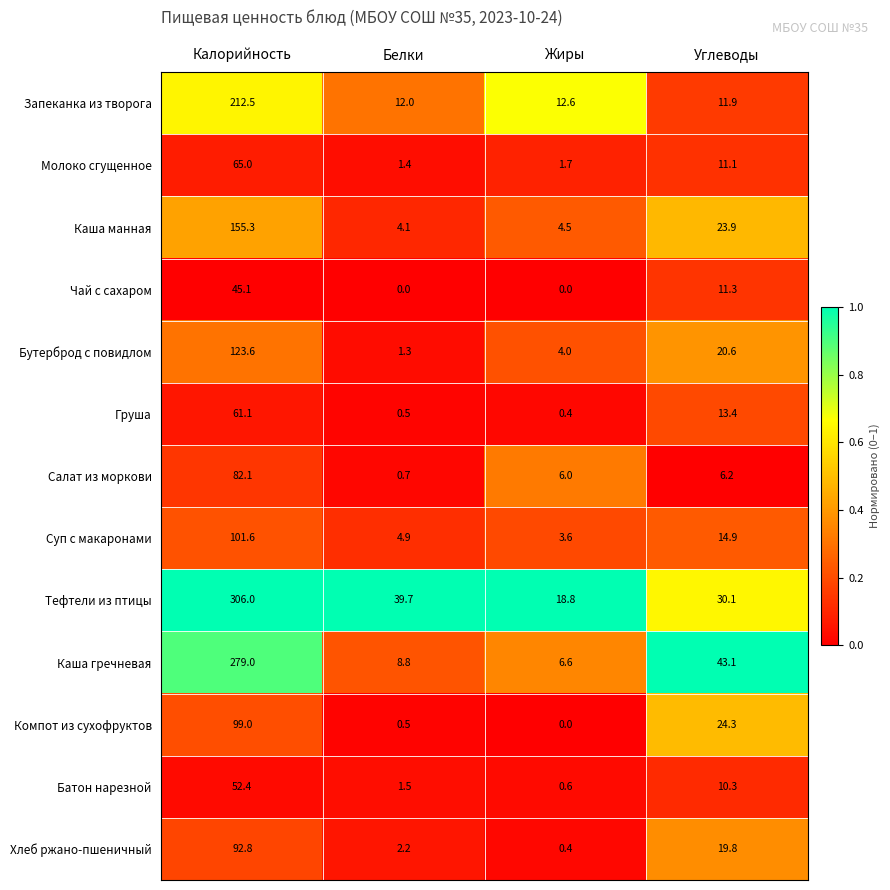

At which category does the chart reach its peak across all series?

Калорийность